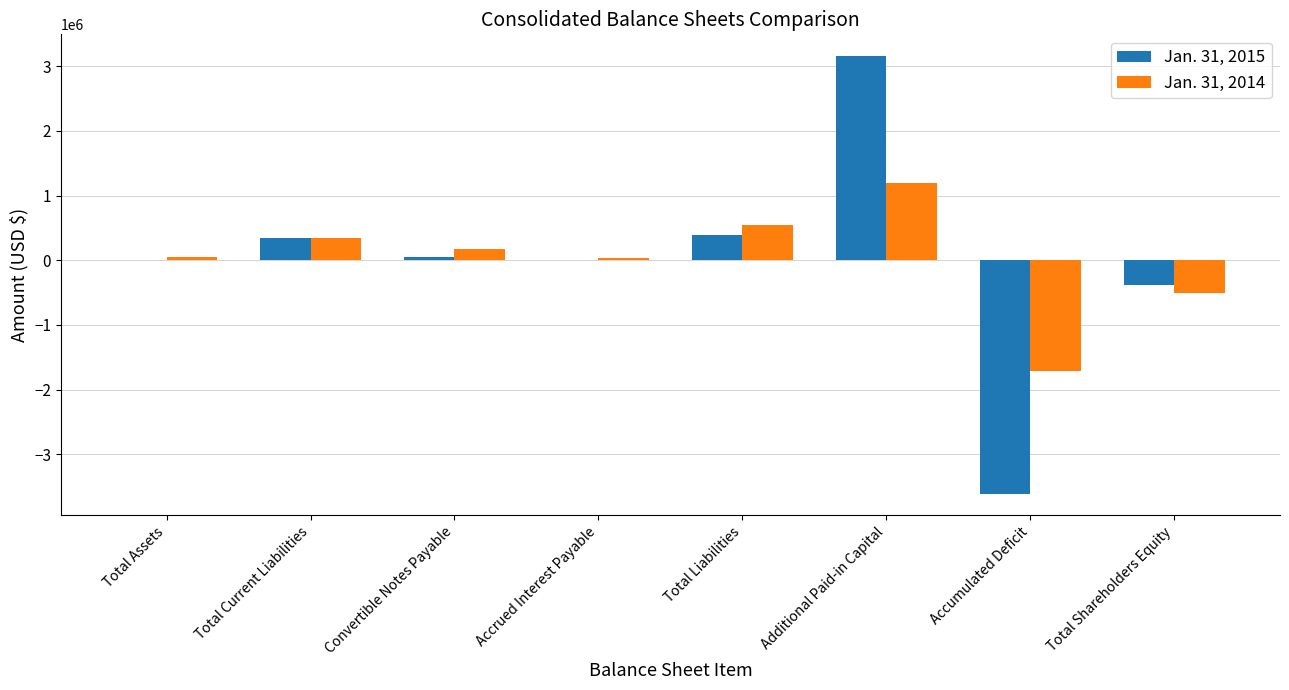

Are the bars horizontal?

No